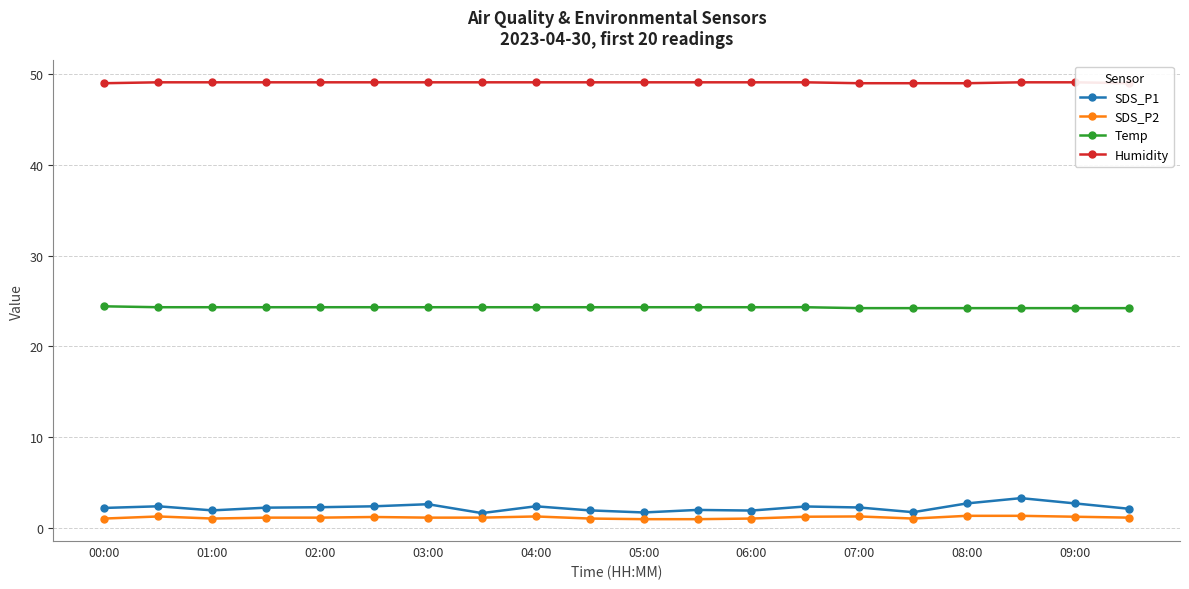

Which series has the largest range (max minus min)?

SDS_P1